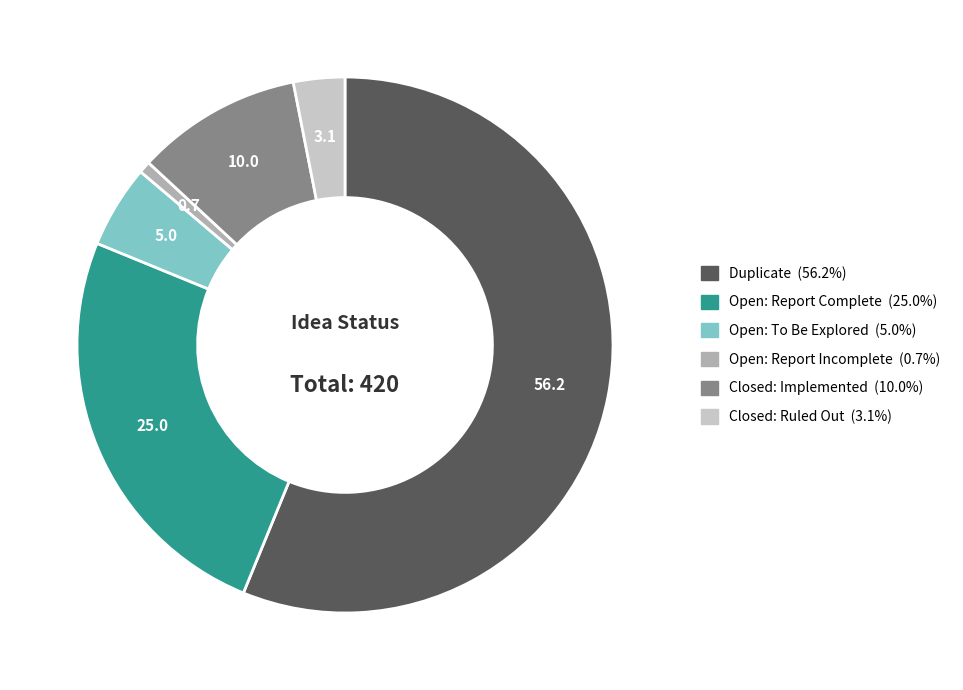

Is the sum of Open: To Be Explored and Duplicate greater than half?

Yes